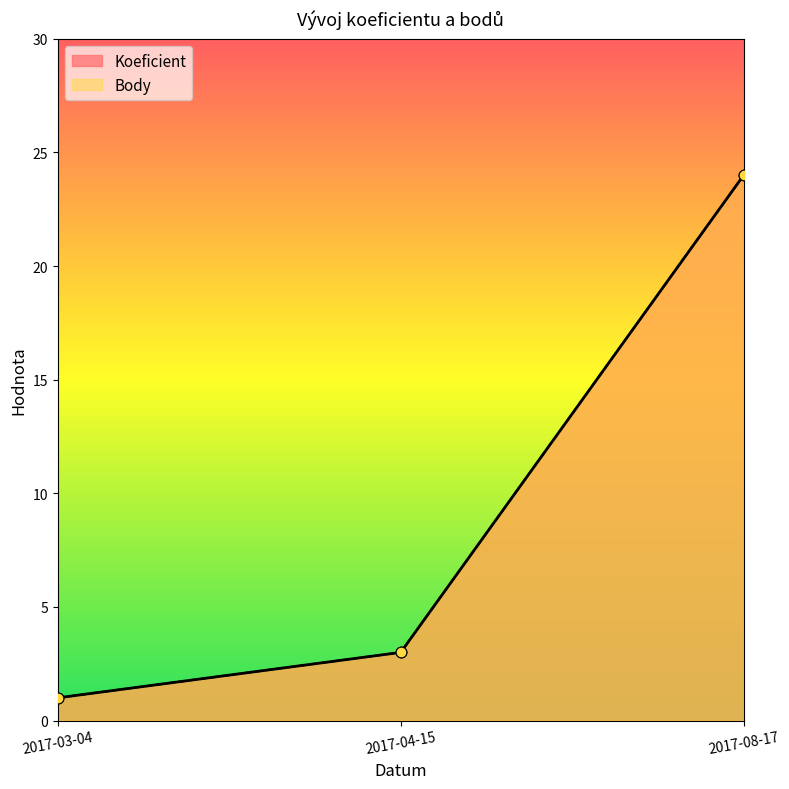

At which category is the sum across all series the highest?

2017-08-17